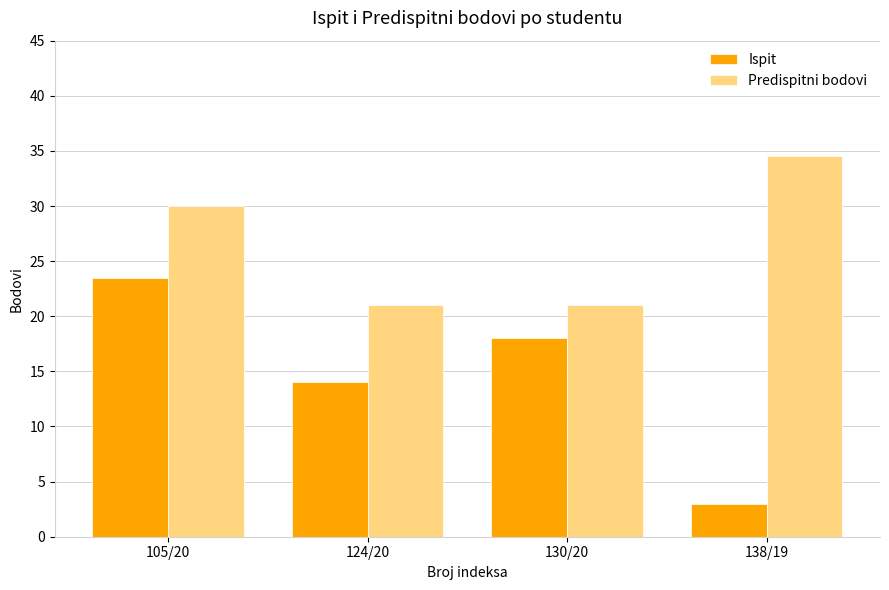

What is the label of the 4th bar from the left?

138/19